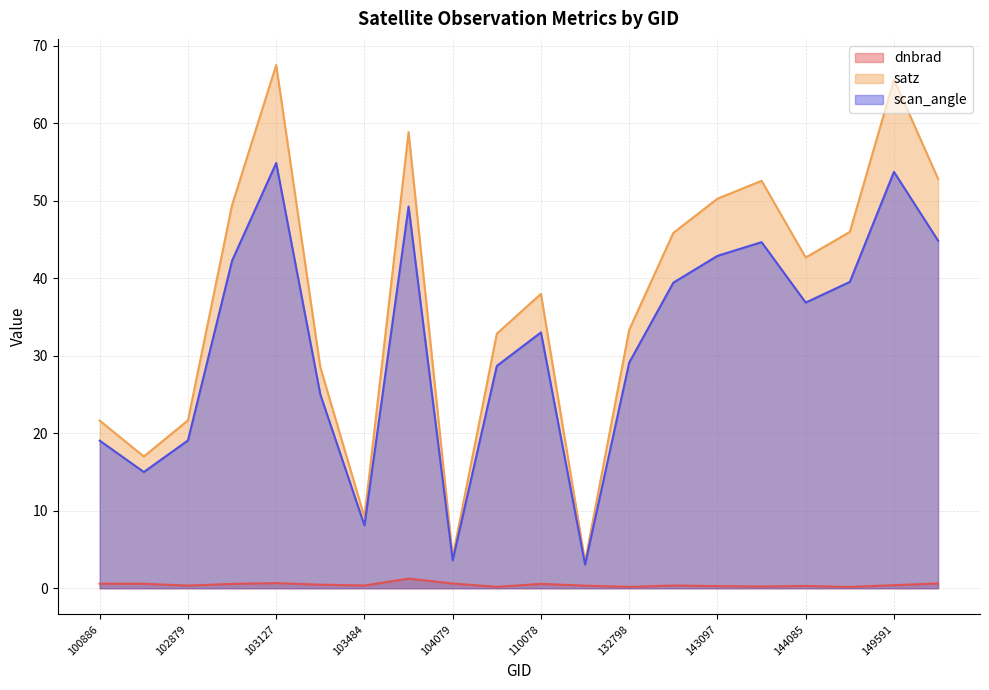

How many lines are shown in the chart?

3